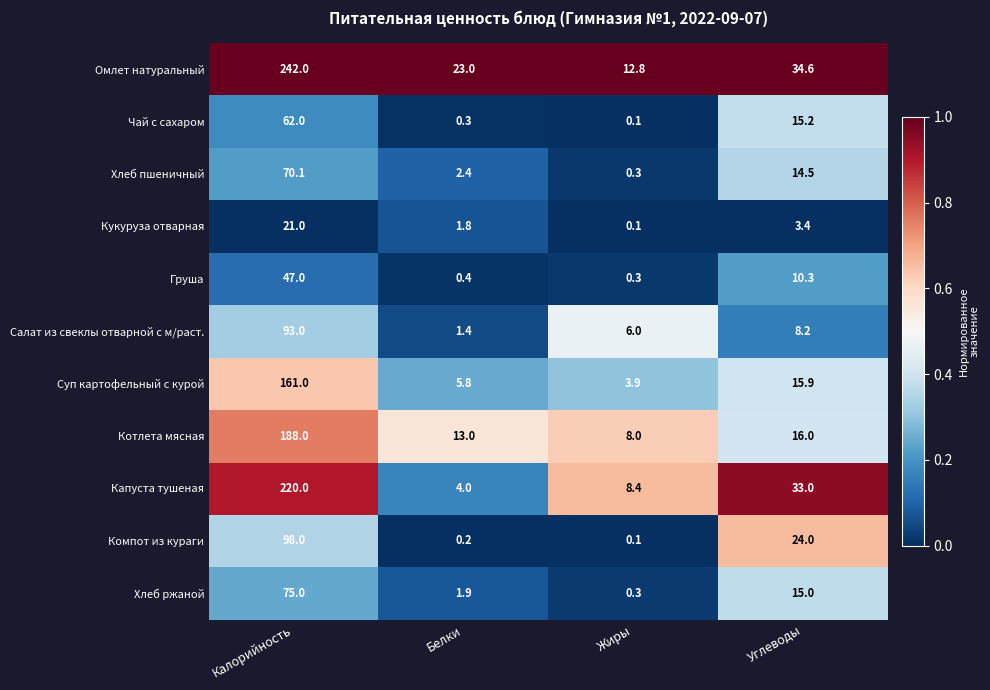

At which category is the sum across all series the highest?

Калорийность